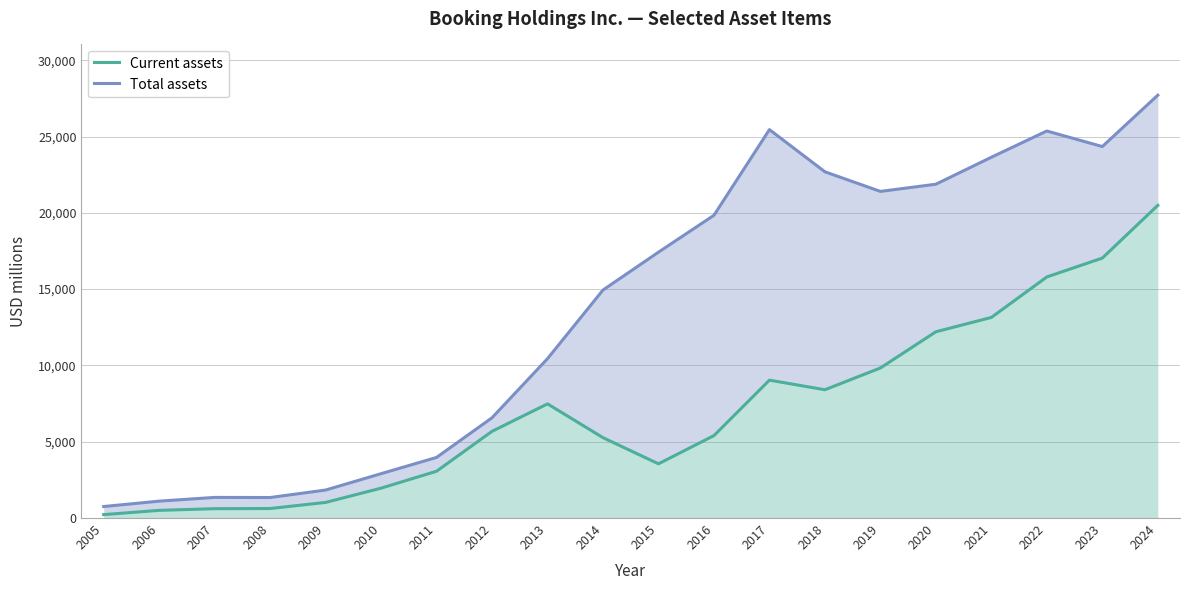

What is the difference between the highest and lowest values at 2024?

7217